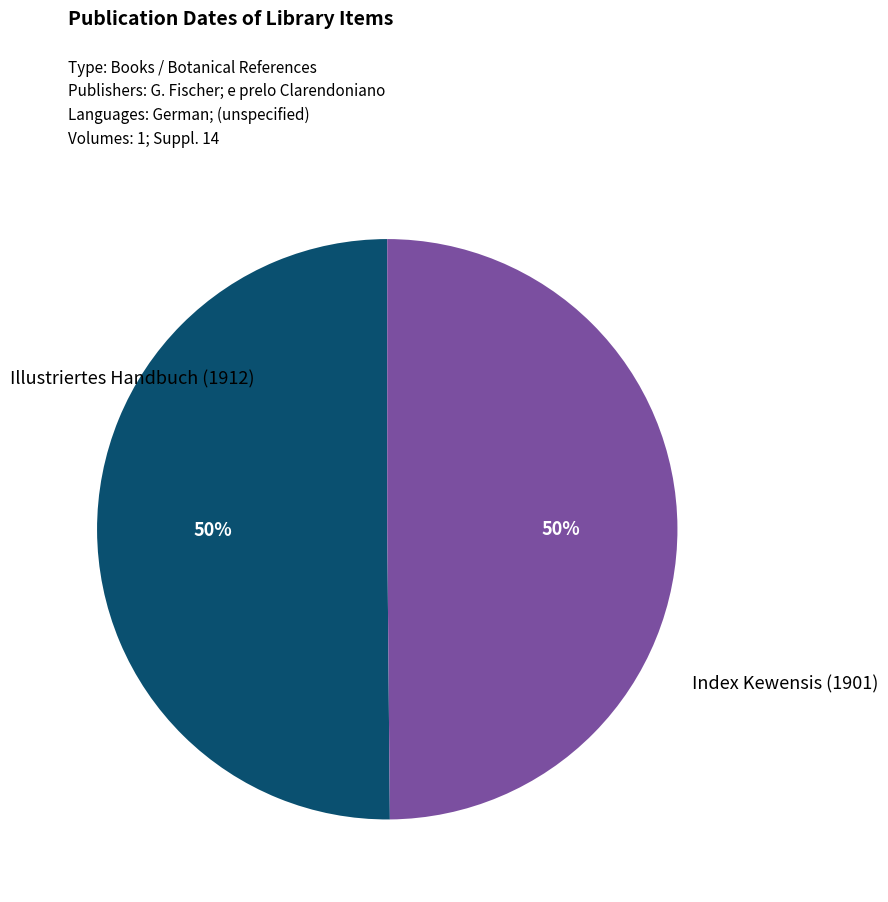

To the nearest percent, what is the average slice percentage?

50%